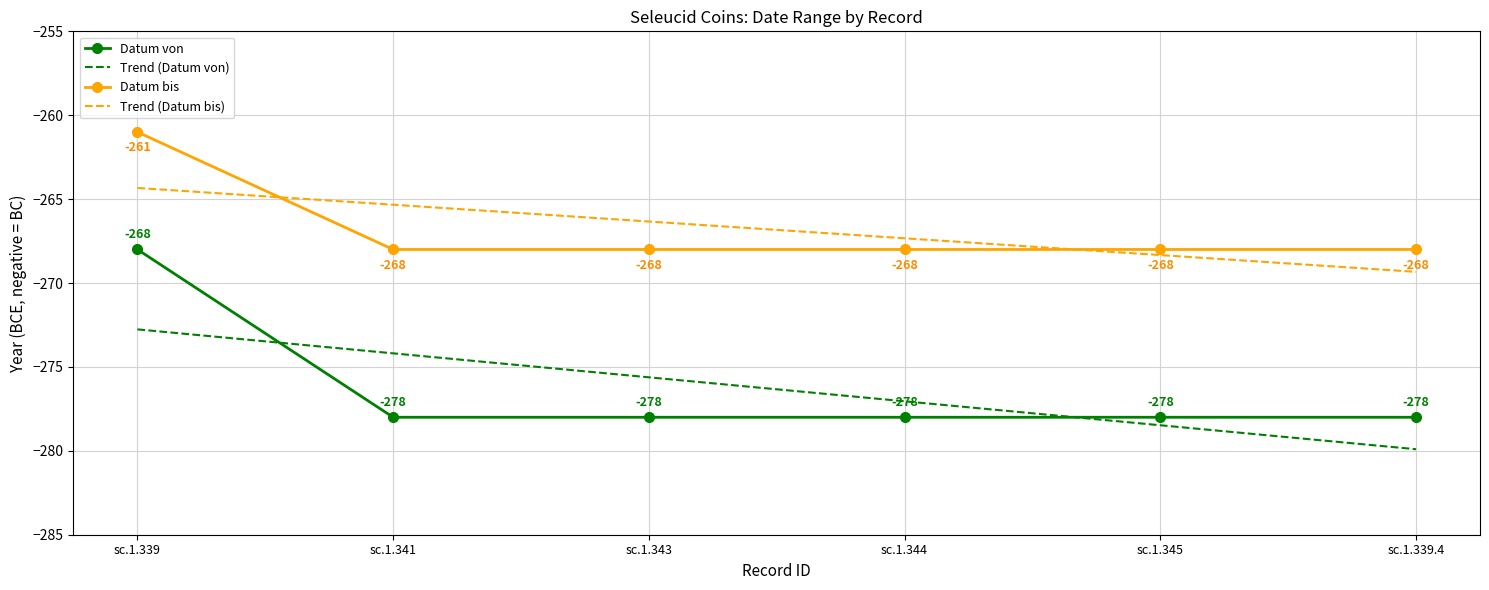

What is the sum of the Datum von values at sc.1.343 and sc.1.339.4?

-556.0